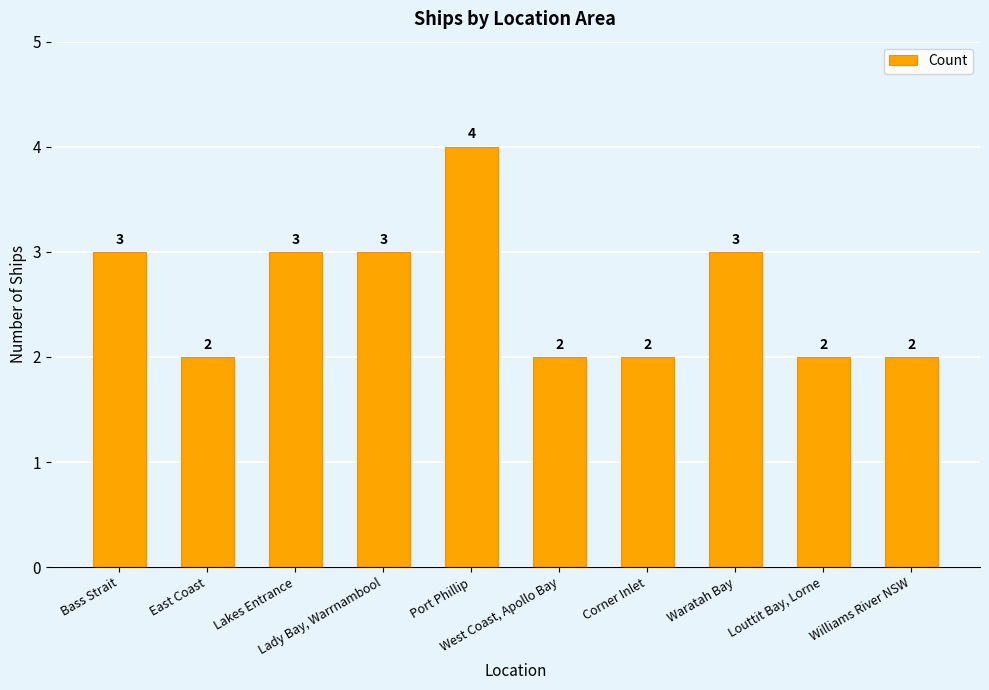

What is the value of the 3rd bar from the left?

3